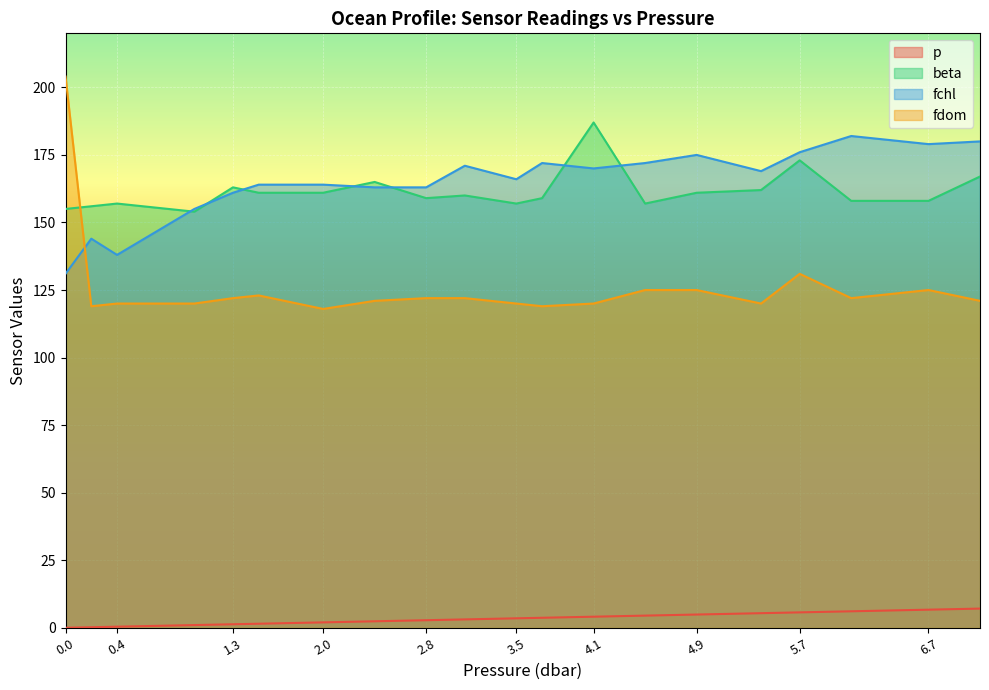

The value of fdom at 0.0 is 204.0. True or false?

True